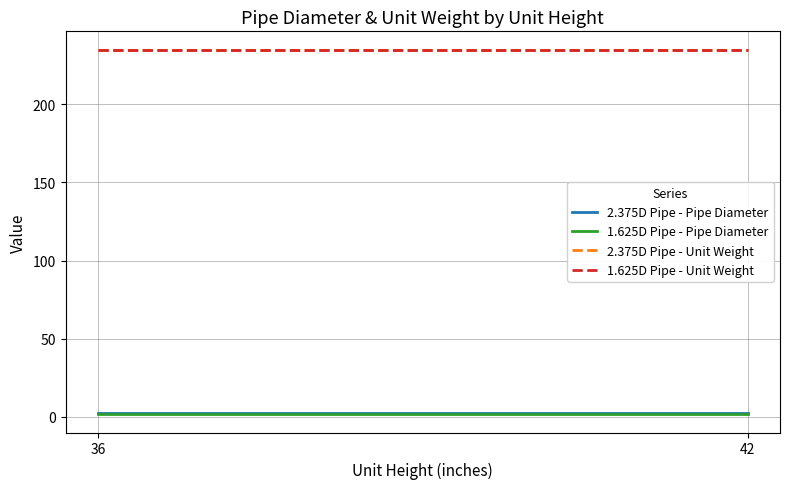

At which label does 1.625D Pipe - Pipe Diameter reach its peak?

36